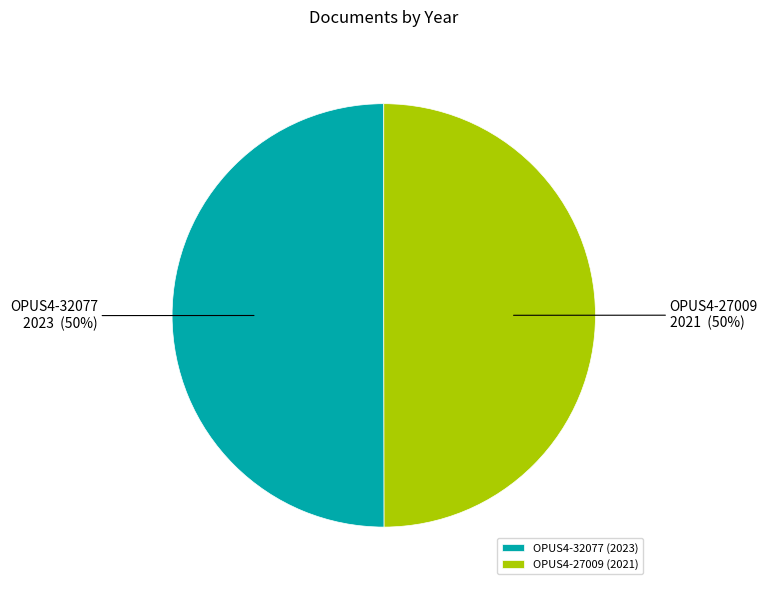

Approximately how many times larger is the value at OPUS4-32077 (2023) compared to OPUS4-27009 (2021)?

1.0